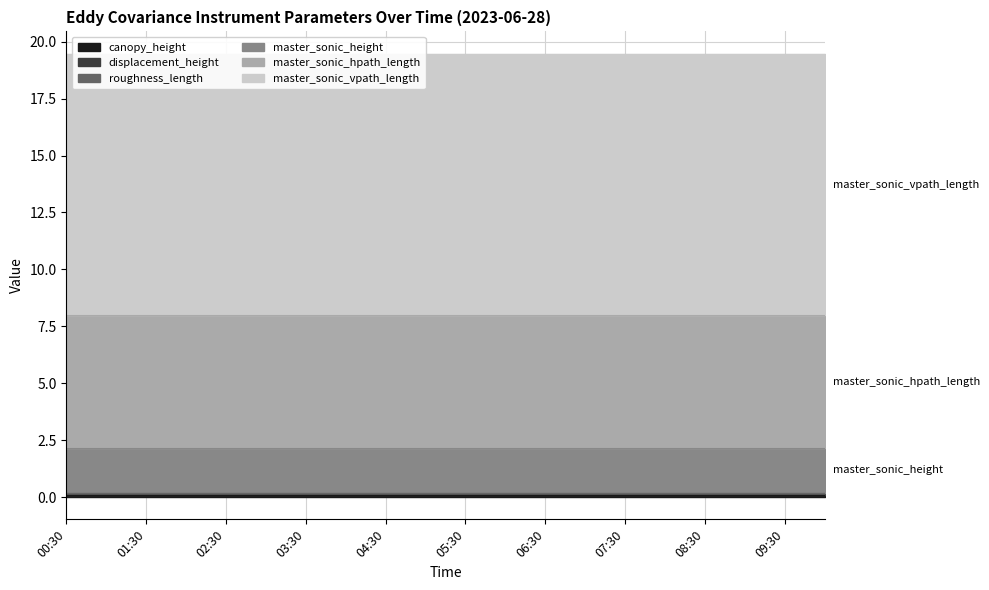

At how many categories does at least one series exceed 2?

20